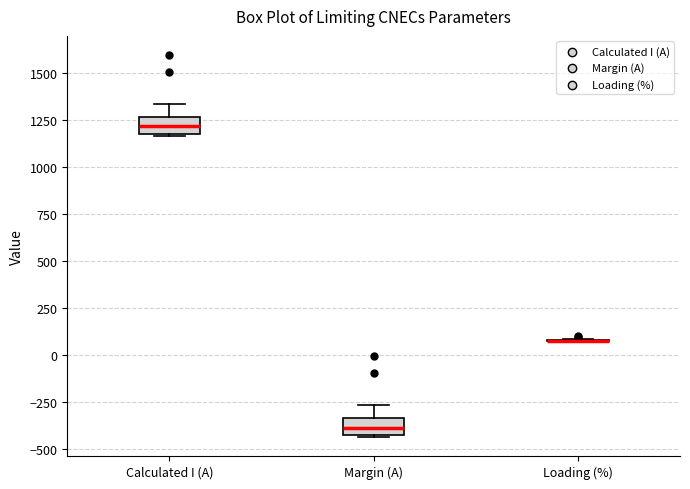

Reading left to right, read every box against the y-axis: the position of its median line, the range the box covers, and the ends of its whiskers. The values are not printed on the chart, so give them approximately, as read against the axis.

Calculated I (A): median 1200, box 1150 to 1250, whiskers 1150 to 1350
Margin (A): median -400, box -450 to -350, whiskers -450 to -250
Loading (%): box collapsed to a line at 100, whiskers 50 to 100